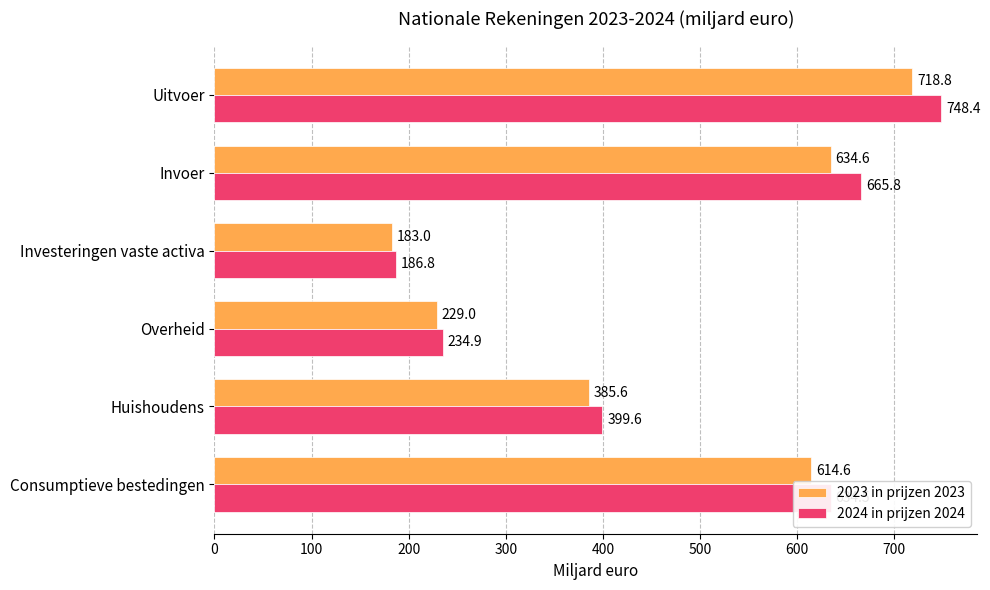

Which category has the lowest value in the 2023 in prijzen 2023 series?

Investeringen vaste activa